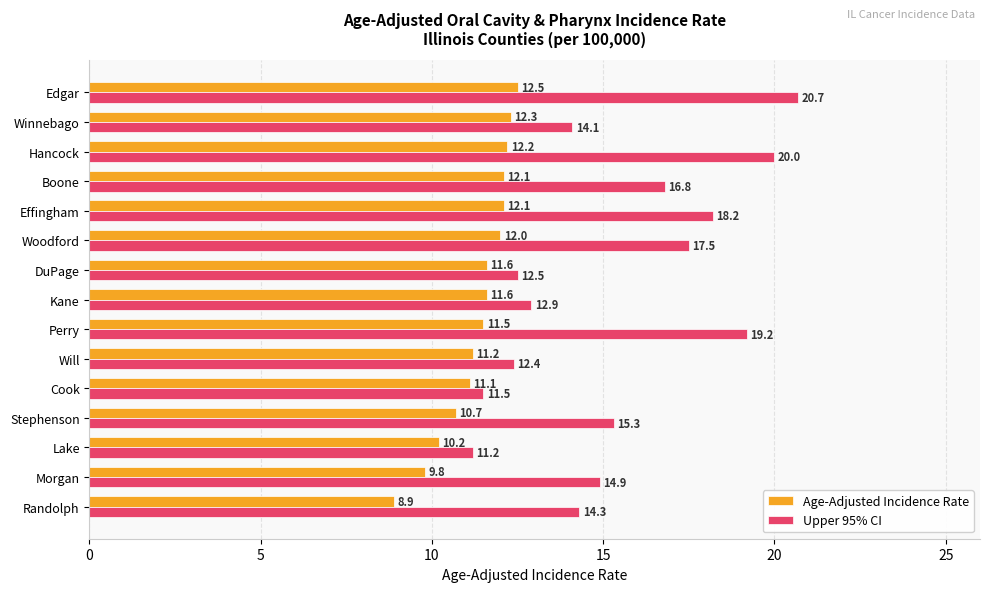

List the series in order of their overall mean, highest first.

Upper 95% CI, Age-Adjusted Incidence Rate